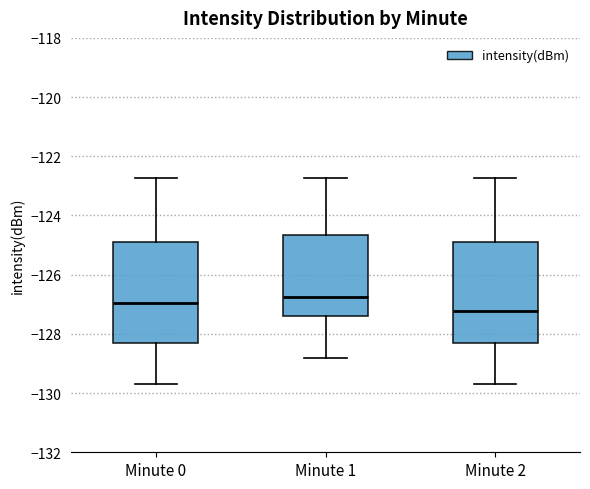

Where is the lower edge of the box for Minute 2 on the y-axis? The values are not printed on the chart, so give them approximately, as read against the axis.

-128.2